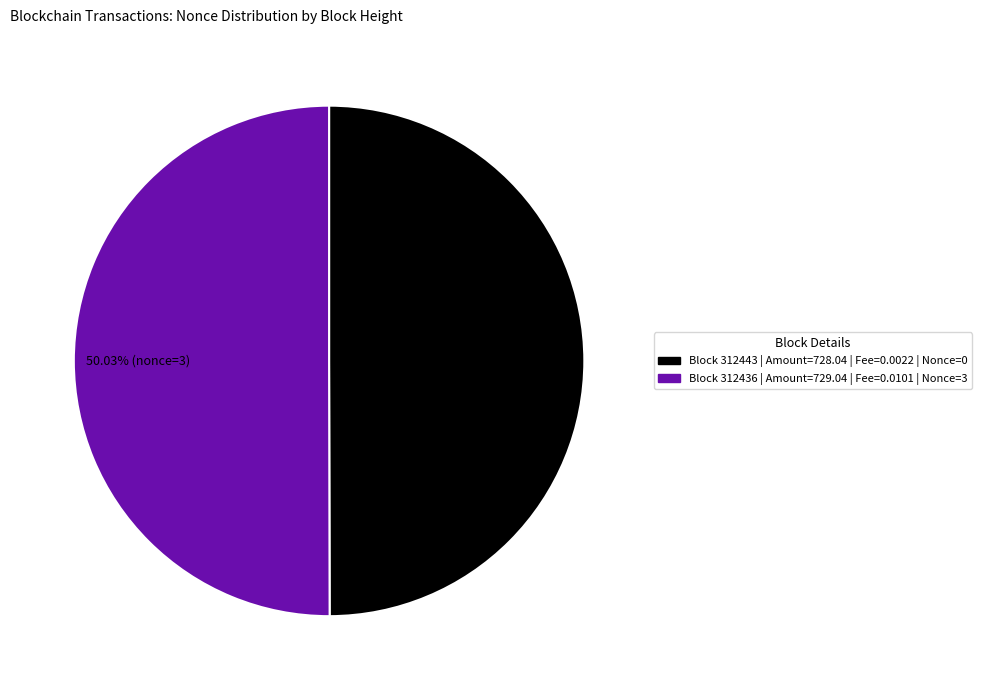

Is there a majority slice in this chart?

Yes